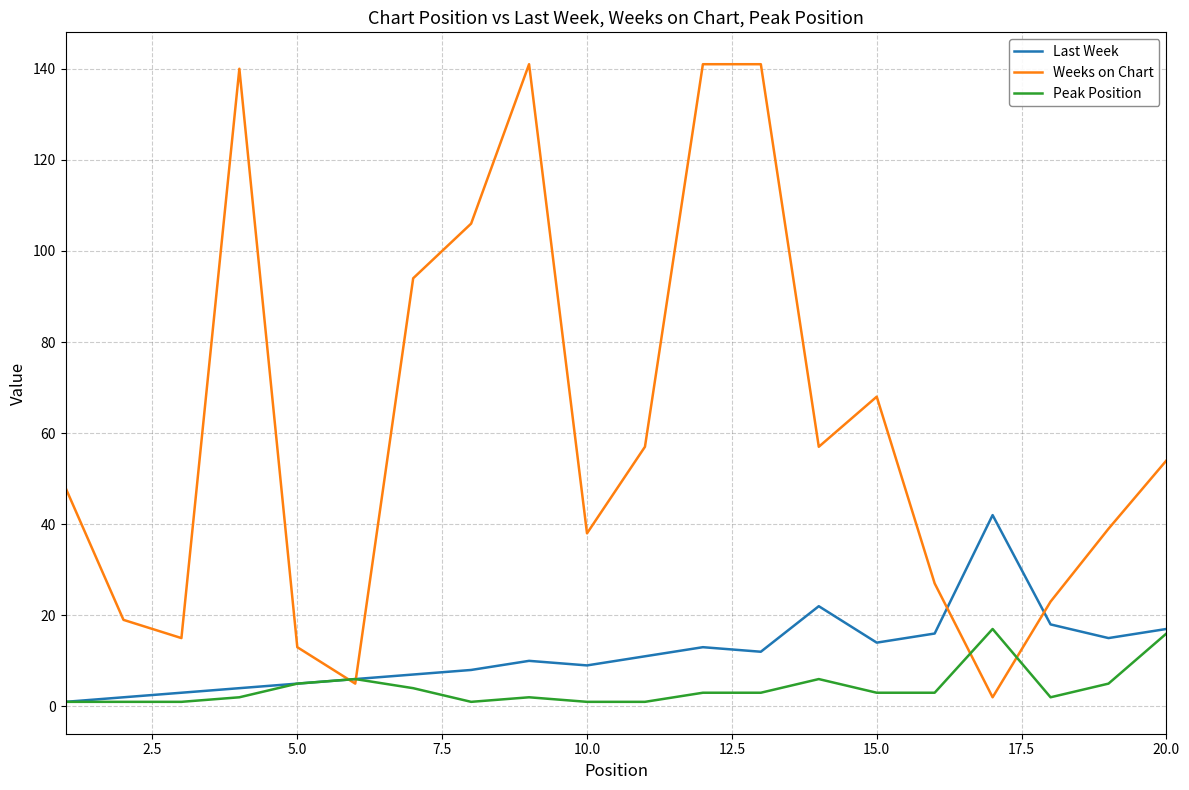

Which series has the largest range (max minus min)?

Weeks on Chart